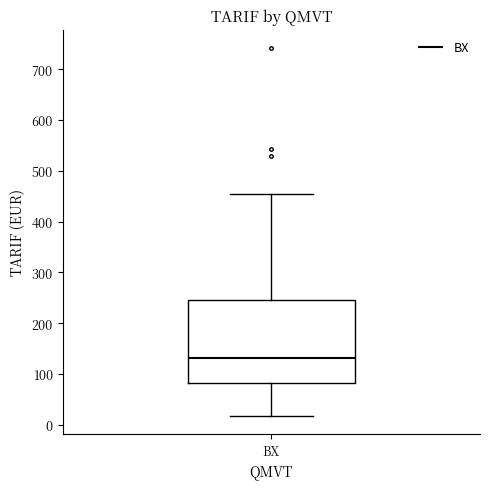

Transcribe this box plot: give where the median line is, the range the box spans, and where the two whiskers end, as read against the y-axis. The values are not printed on the chart, so give them approximately, as read against the axis.

median 130, box 80 to 250, whiskers 20 to 450